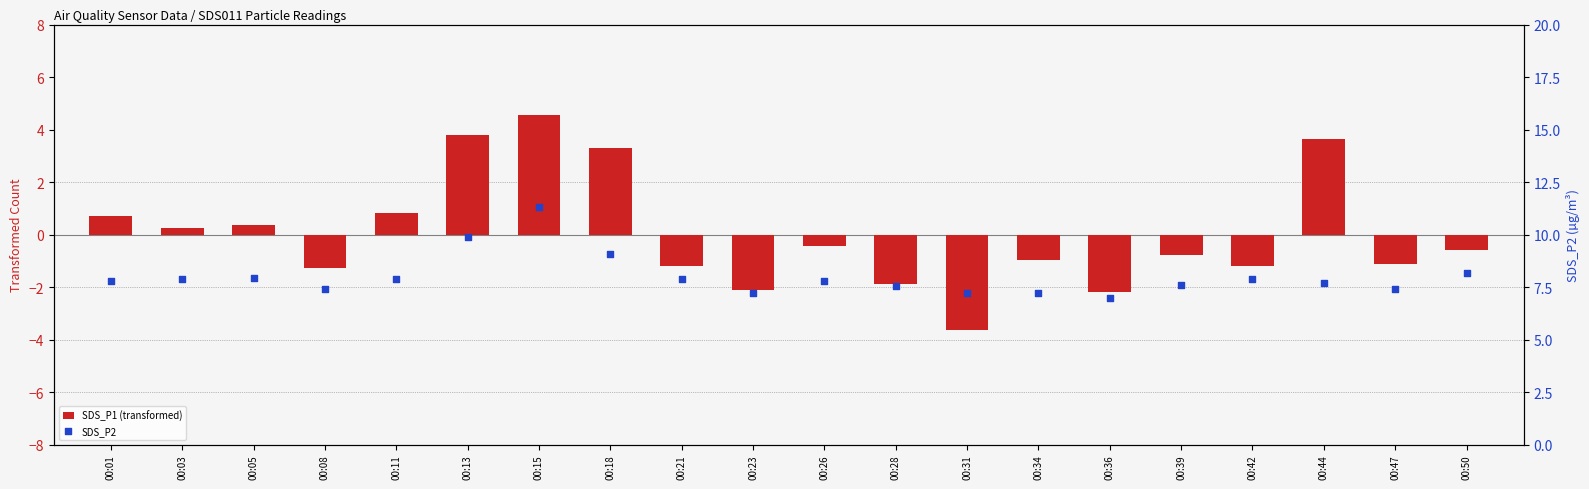

What is the total value across all series at 00:08?

6.1